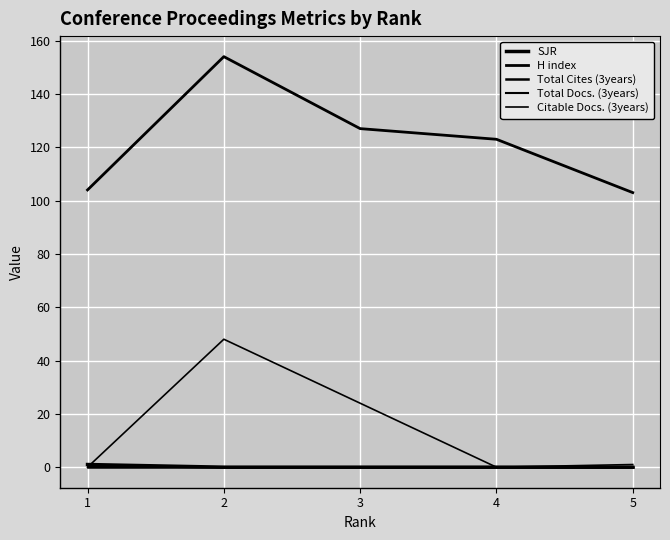

How many lines are shown in the chart?

5